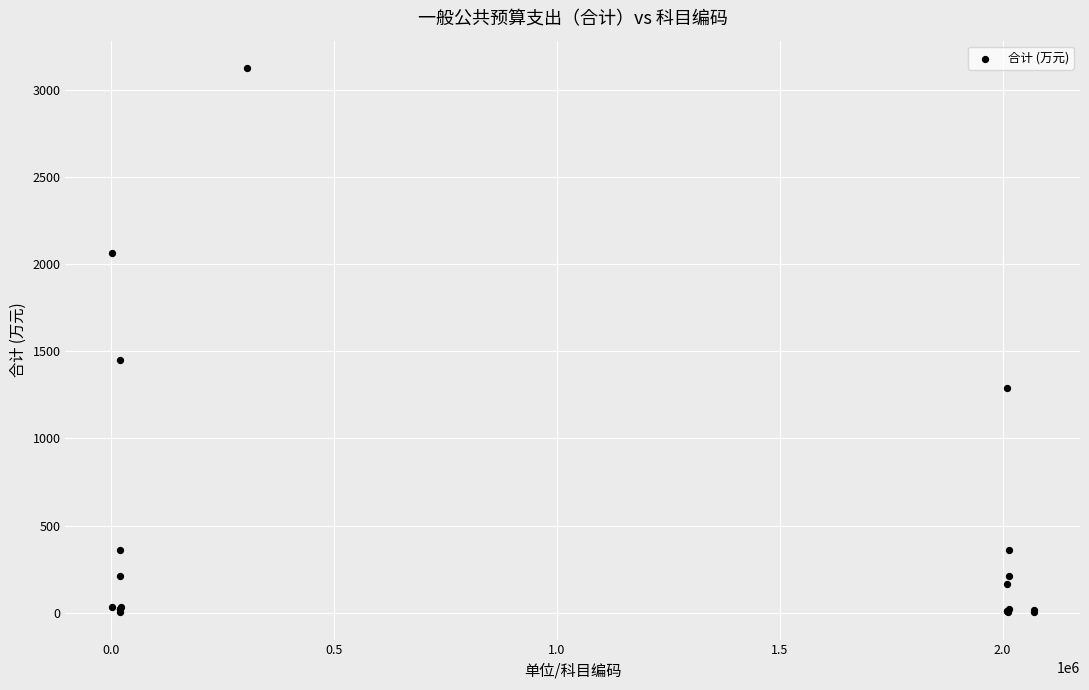

What Y value in the scatter plot is closest to 1563?

1451.4